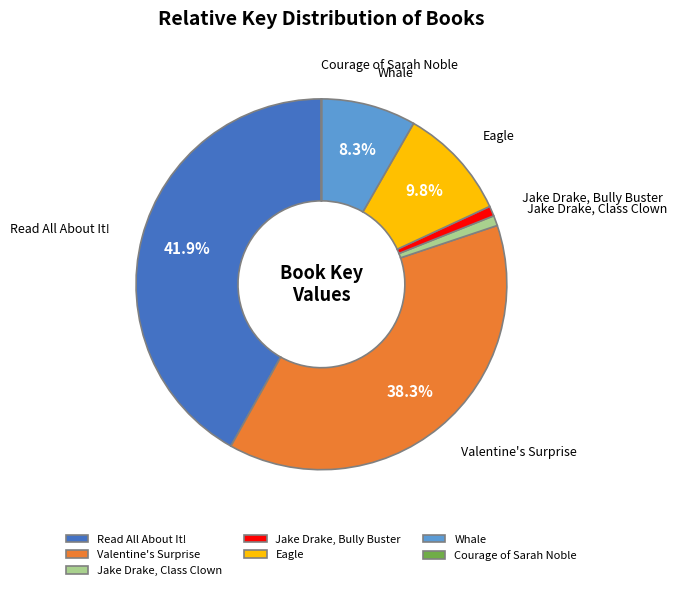

What portion of the pie excludes Eagle?

90.2%